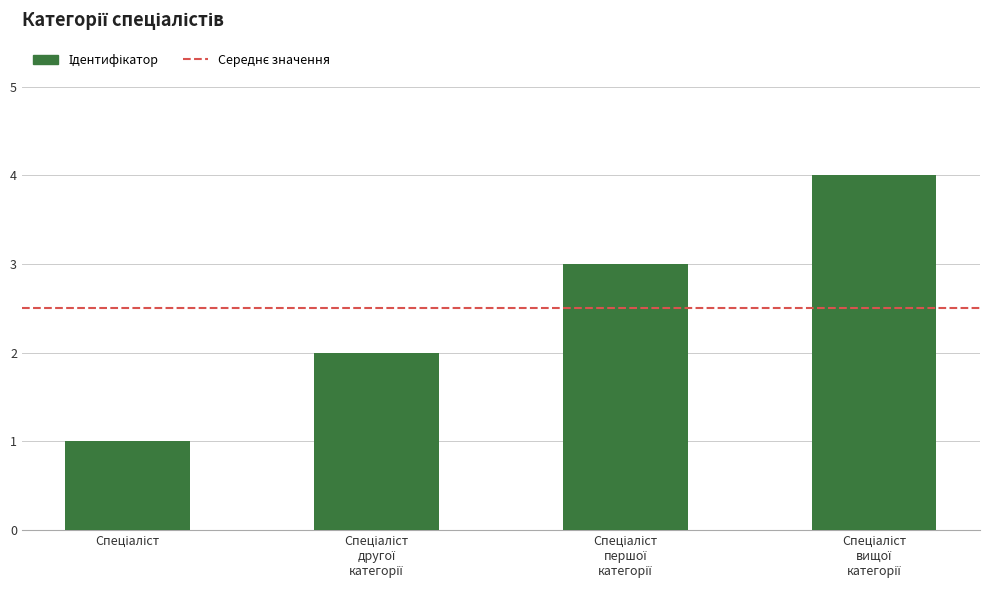

Count the values in the range 2 to 4.

3